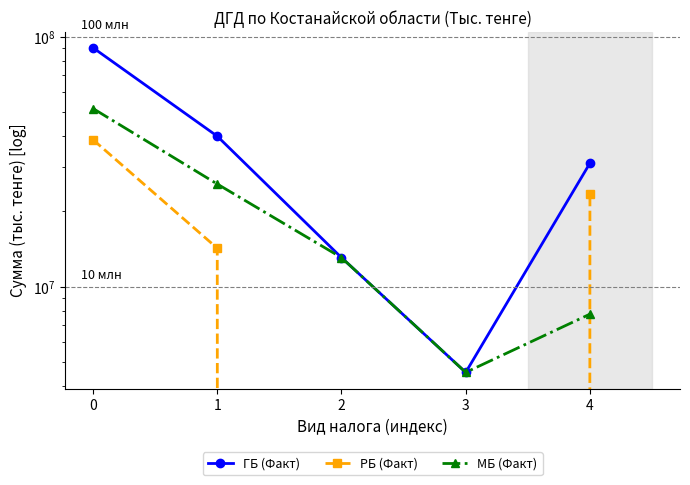

Reading left to right, what are all the values shown in this chart?

ГБ (Факт): 0=90340860	1=39997902	2=13071637	3=4542213	4=31198942
РБ (Факт): 0=38726285	1=14251989	2=0	3=0	4=23431719
МБ (Факт): 0=51614575	1=25745913	2=13071637	3=4542213	4=7767223